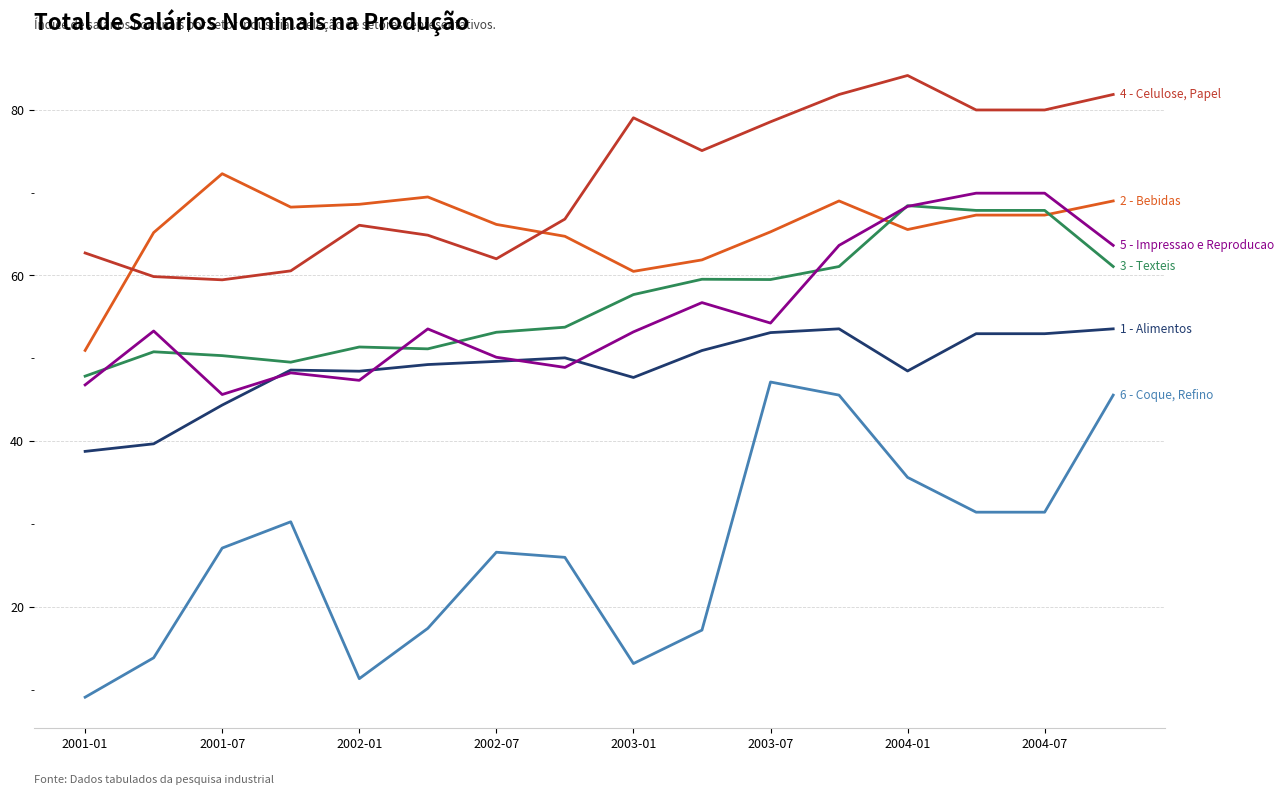

What is the minimum value shown in the chart?

9.1